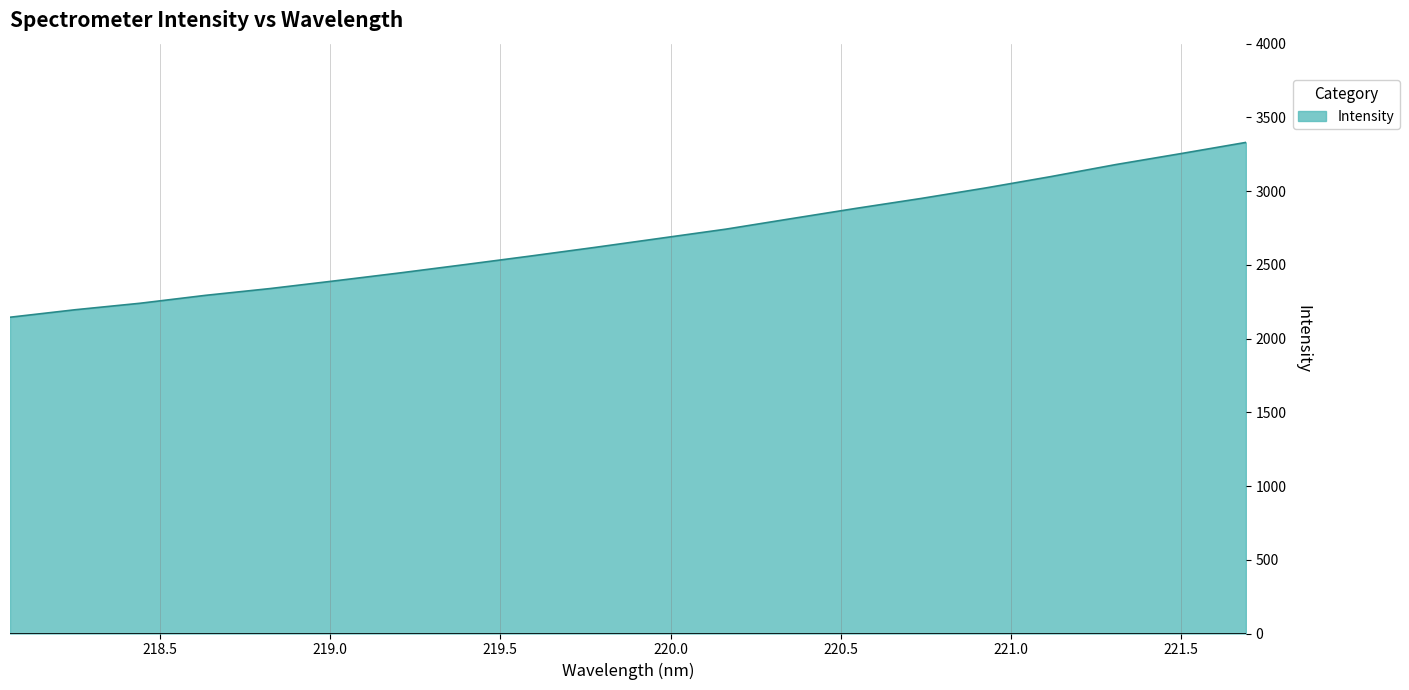

What is the difference between the maximum and minimum values?

1185.6